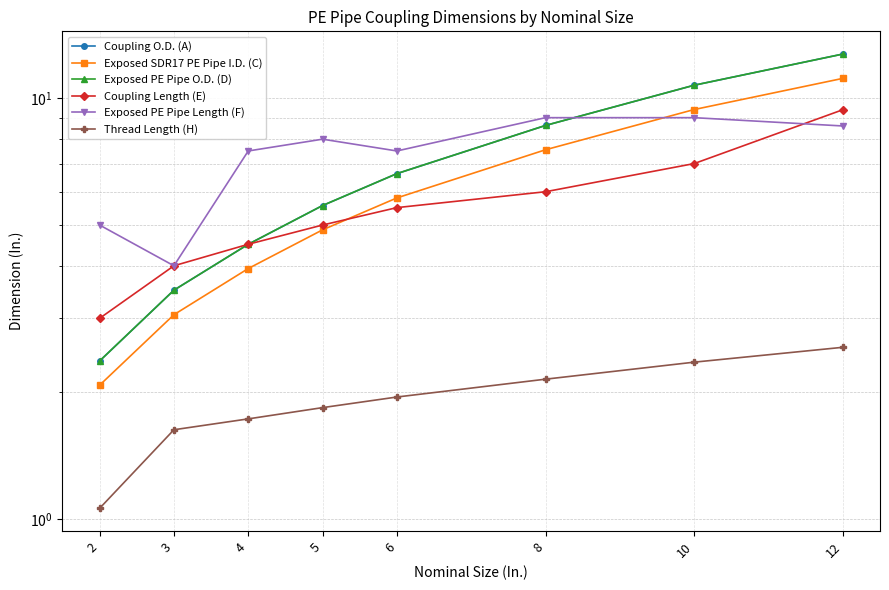

The Coupling Length (E) series shows 15.6 at 12. True or false?

False